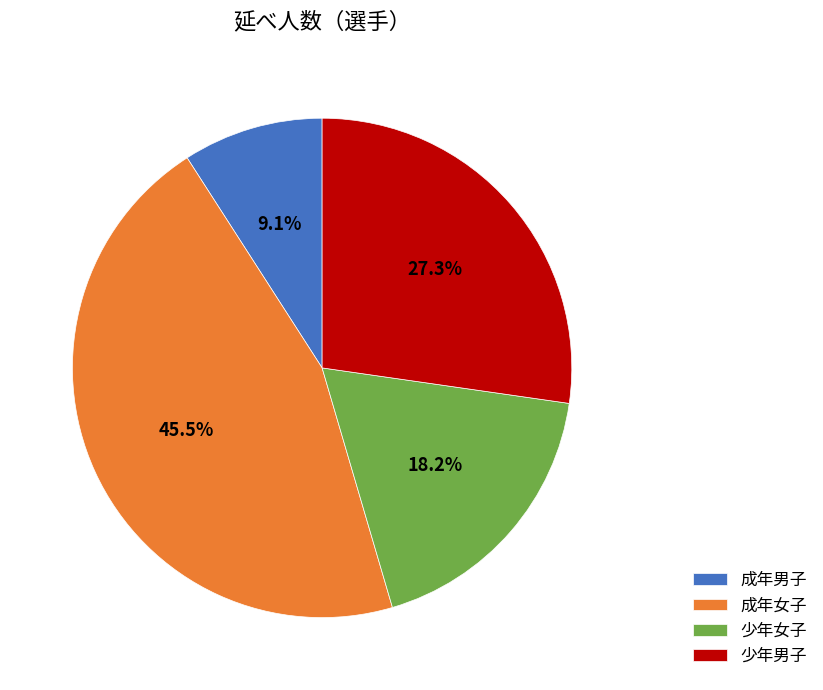

True or false: 少年男子 accounts for 27% of the total.

True